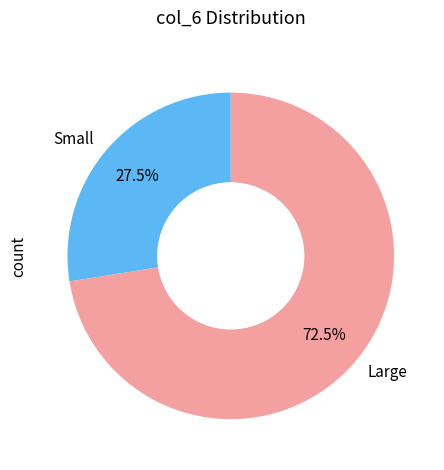

Approximately how many times larger is the value at Large compared to Small?

2.6